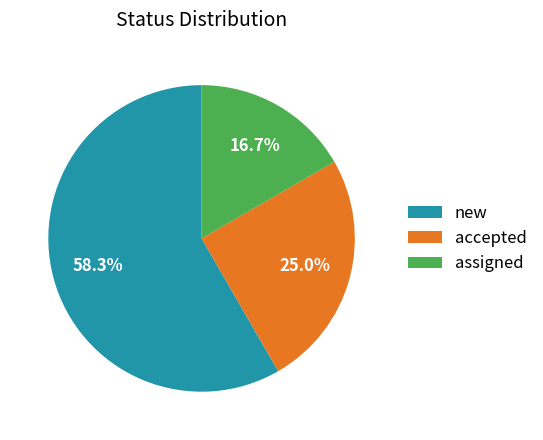

What percentage is the new slice, to the nearest percent?

58%